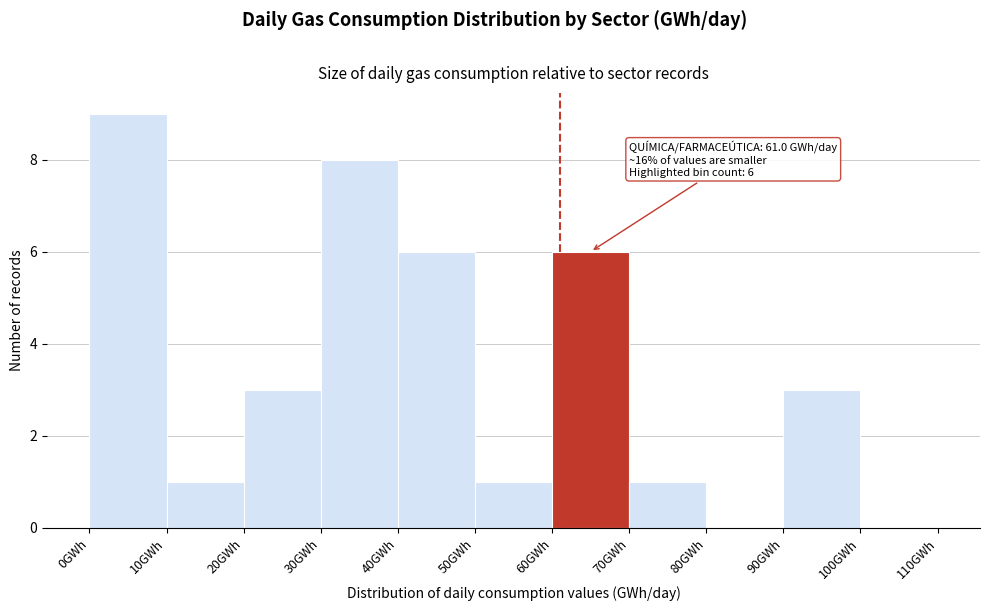

Over which range of the x-axis is the bar tallest?

0 to 10